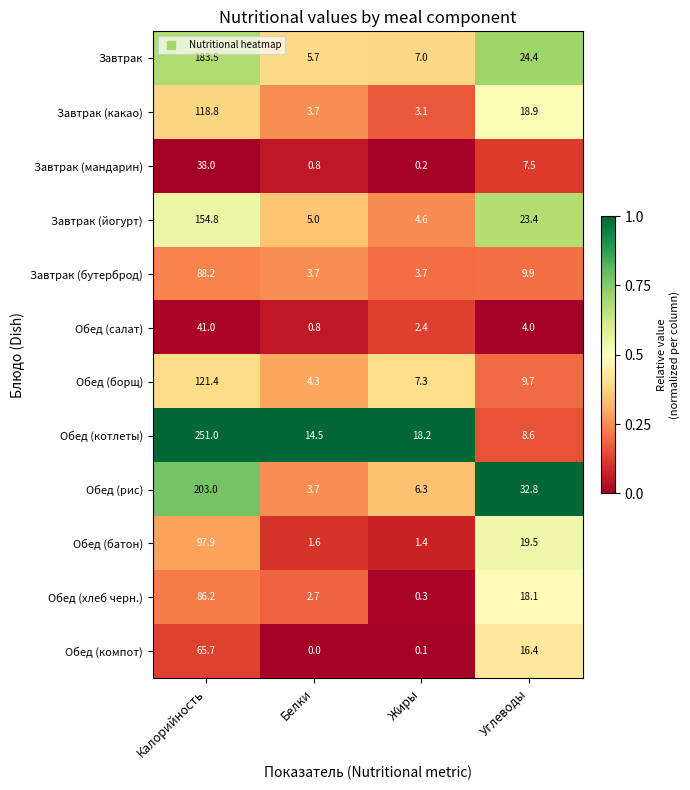

What is the greatest value displayed?

251.0